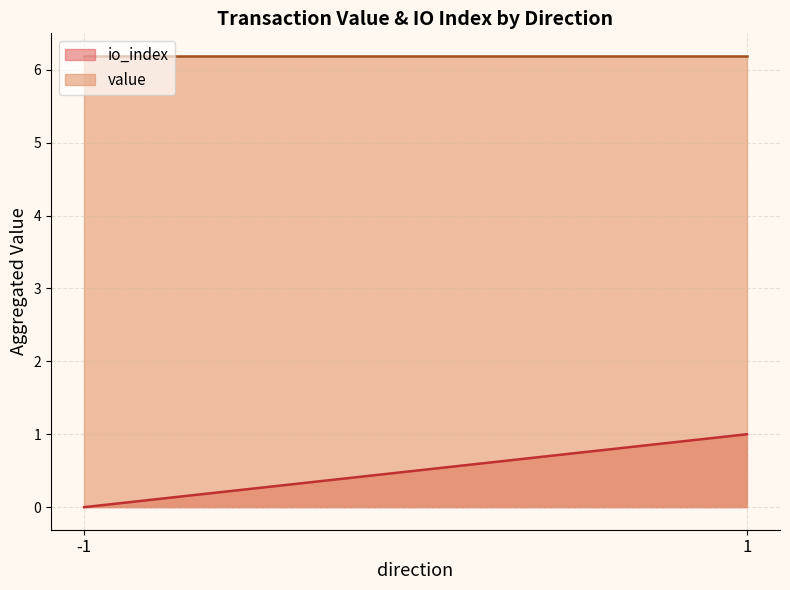

Does the chart display data point markers on the line(s)?

No